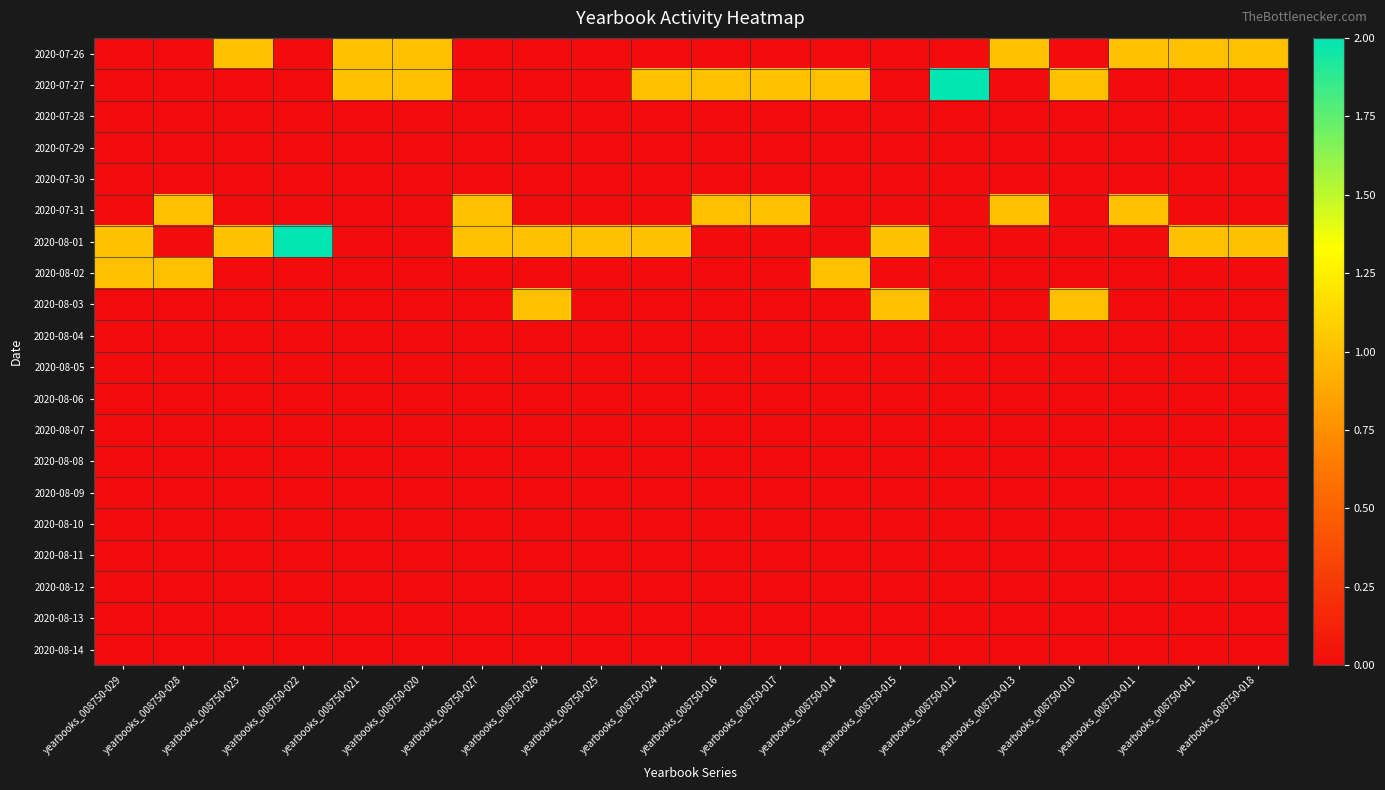

At yearbooks_008750-011, list the series in order from largest to smallest.

2020-07-26, 2020-07-31, 2020-07-27, 2020-07-28, 2020-07-29, 2020-07-30, 2020-08-01, 2020-08-02, 2020-08-03, 2020-08-04, 2020-08-05, 2020-08-06, 2020-08-07, 2020-08-08, 2020-08-09, 2020-08-10, 2020-08-11, 2020-08-12, 2020-08-13, 2020-08-14